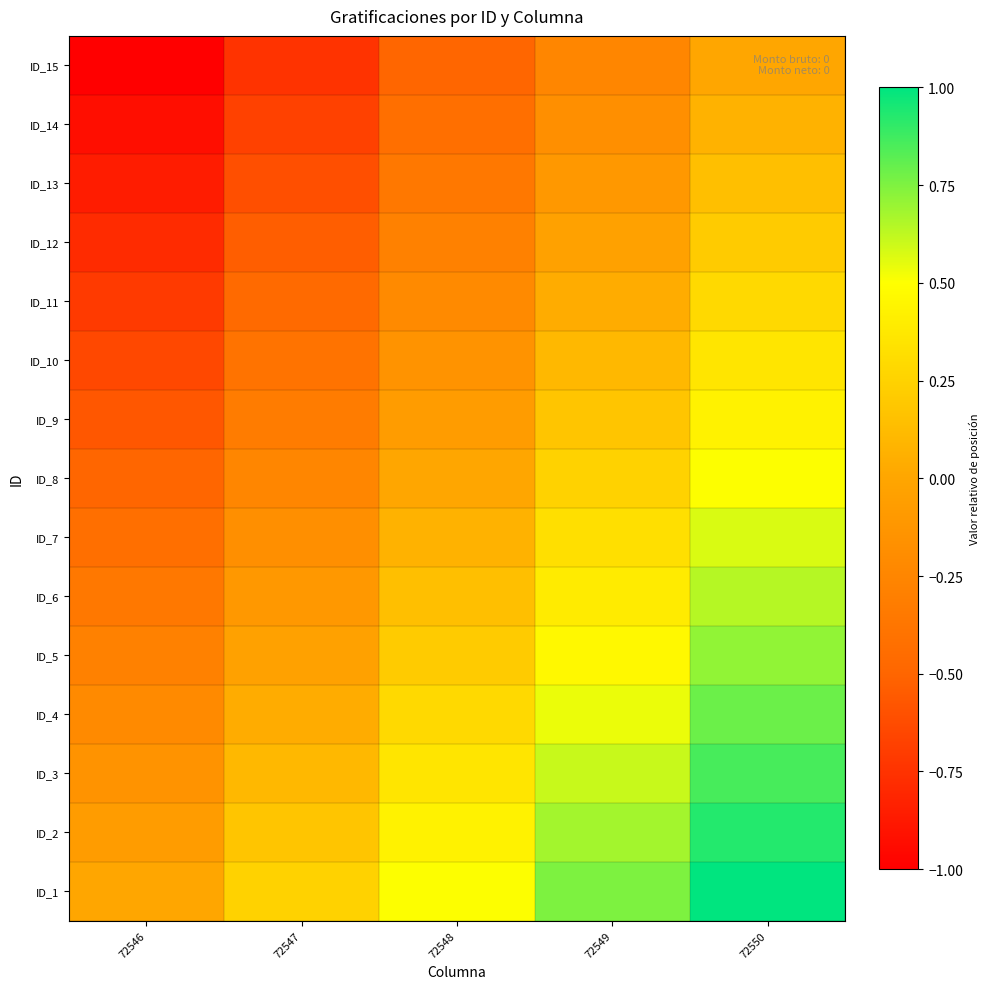

List the series in order of their peak value, lowest first.

ID_15, ID_14, ID_13, ID_12, ID_11, ID_10, ID_9, ID_8, ID_7, ID_6, ID_5, ID_4, ID_3, ID_2, ID_1